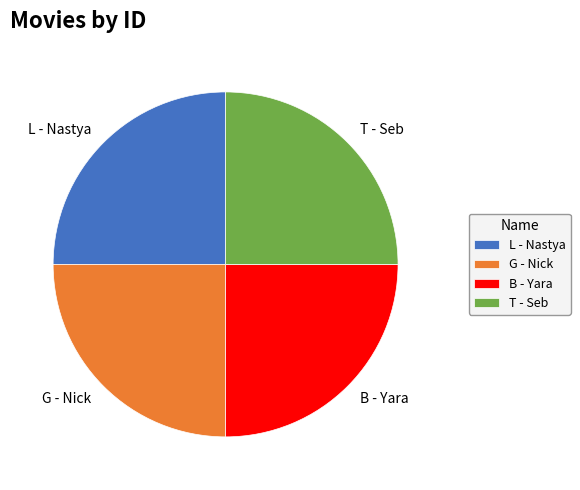

Does T - Seb account for over 50% of the chart?

No